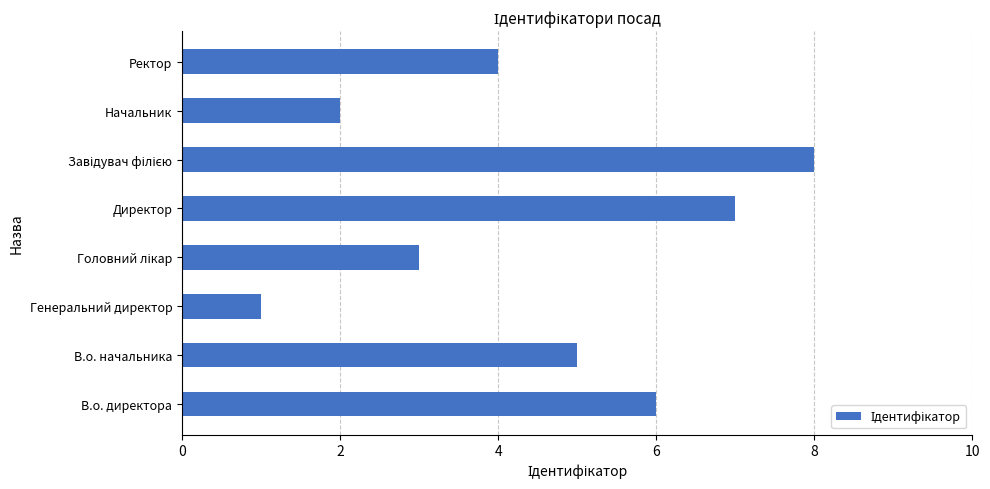

Which has a higher value, В.о. директора or Ректор?

В.о. директора